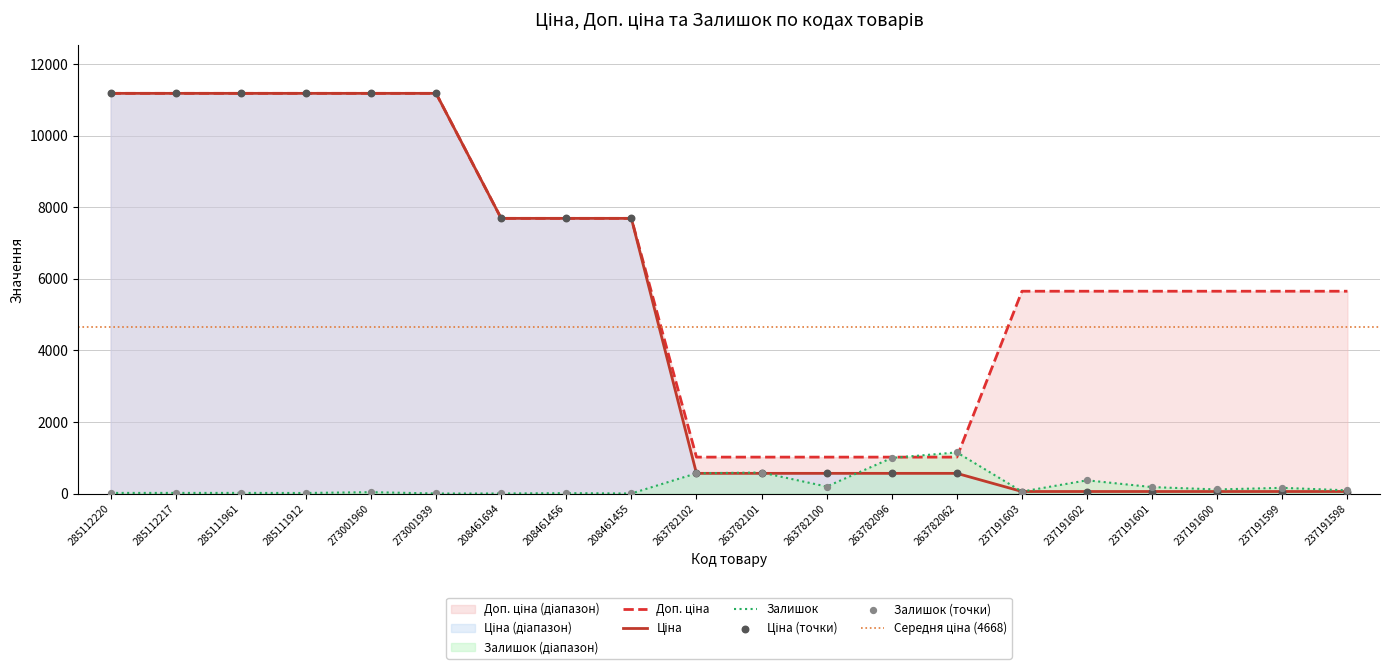

Which series has the largest total across all categories?

Доп. ціна